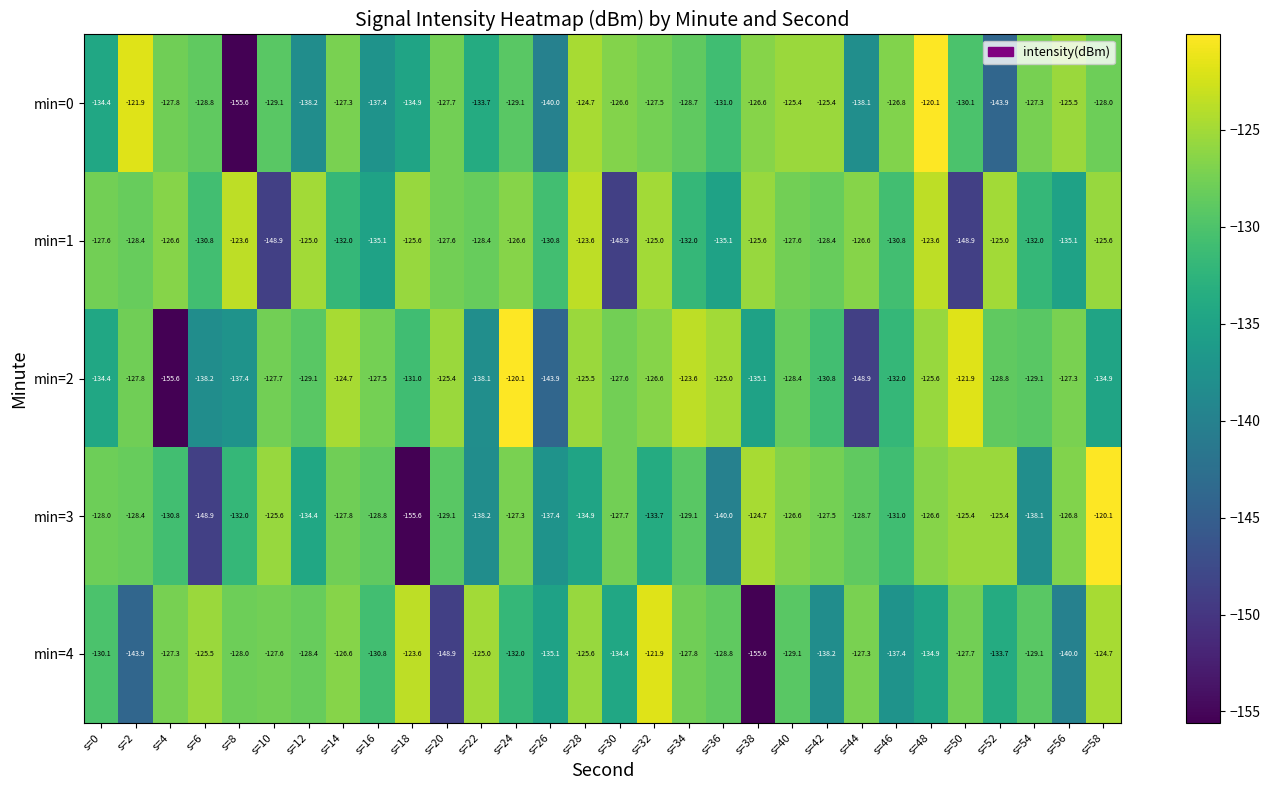

What is the difference between the second highest and minimum values in the min=4 series?

32.0